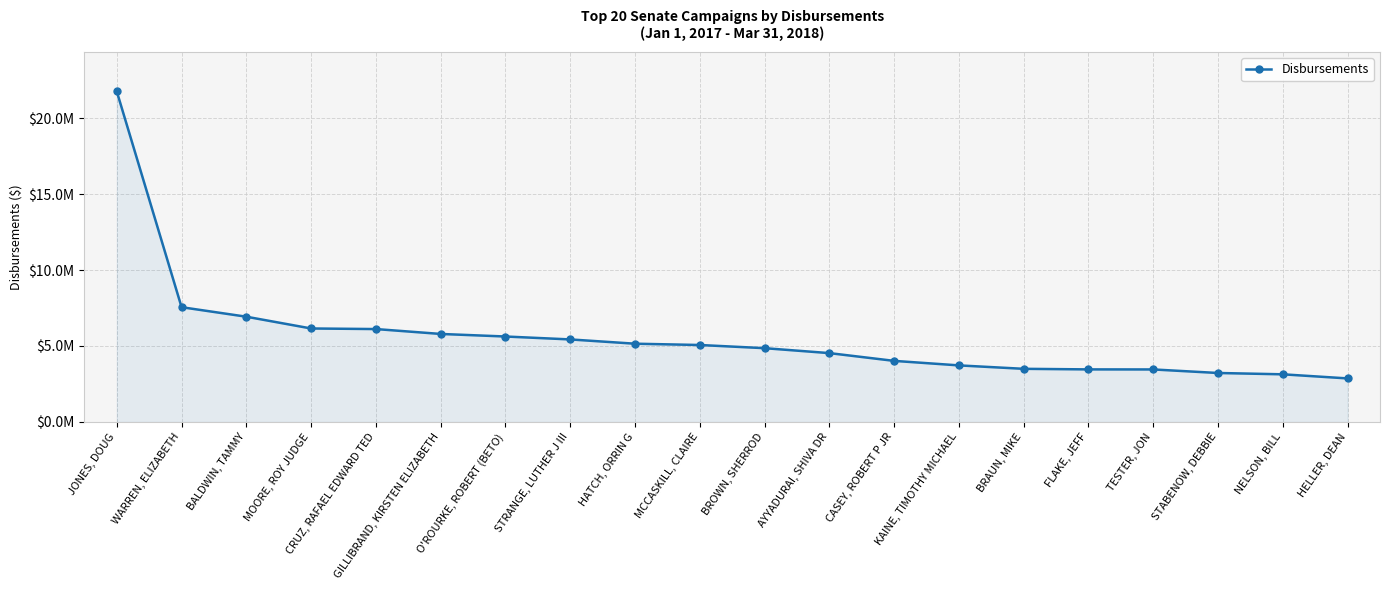

What is the change in value from JONES, DOUG to FLAKE, JEFF?

-18303593